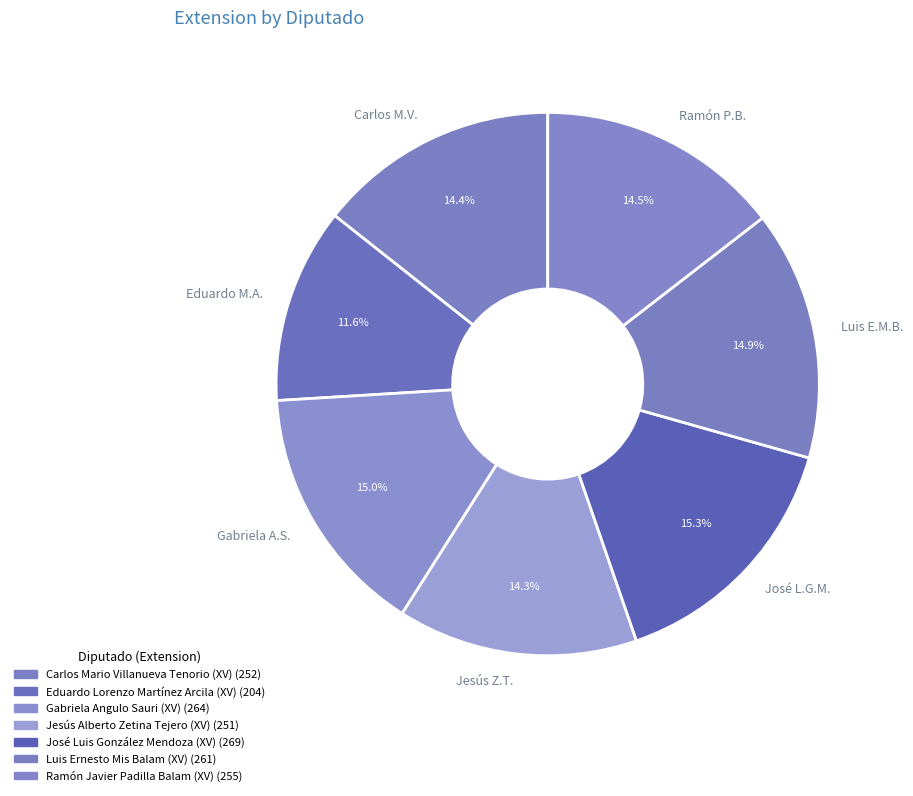

Does any single category account for the majority?

No